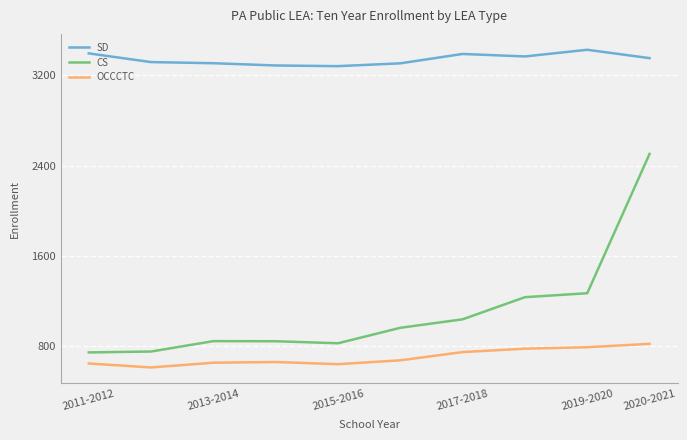

True or false: OCCCTC and SD cross at least once.

False